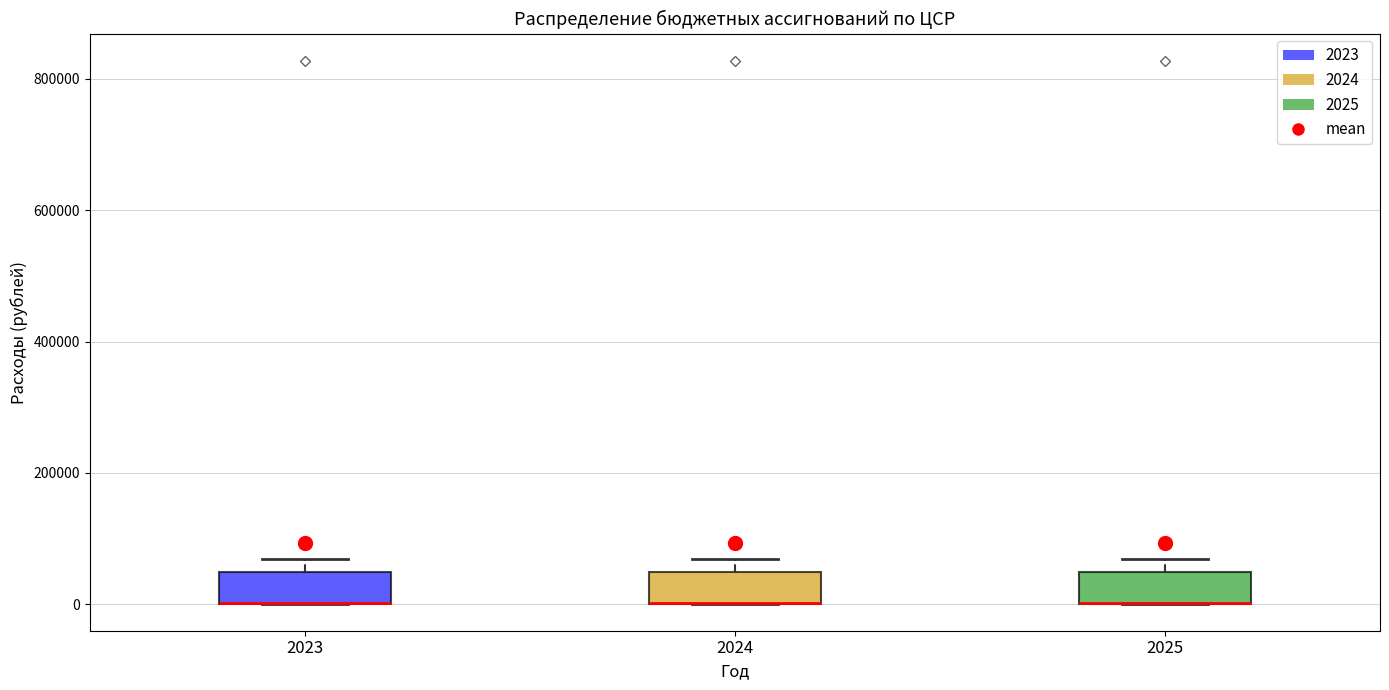

Reading left to right, read every box against the y-axis: the position of its median line, the range the box covers, and the ends of its whiskers. The values are not printed on the chart, so give them approximately, as read against the axis.

2023: median 0 (drawn on the box's lower edge), box 0 to 40000, whiskers 0 to 60000
2024: median 0 (drawn on the box's lower edge), box 0 to 40000, whiskers 0 to 60000
2025: median 0 (drawn on the box's lower edge), box 0 to 40000, whiskers 0 to 60000